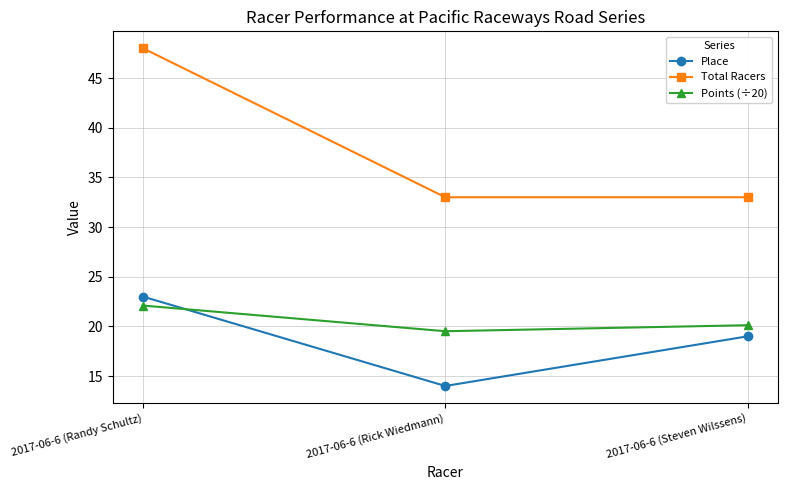

What is the average value of the Total Racers series?

38.0